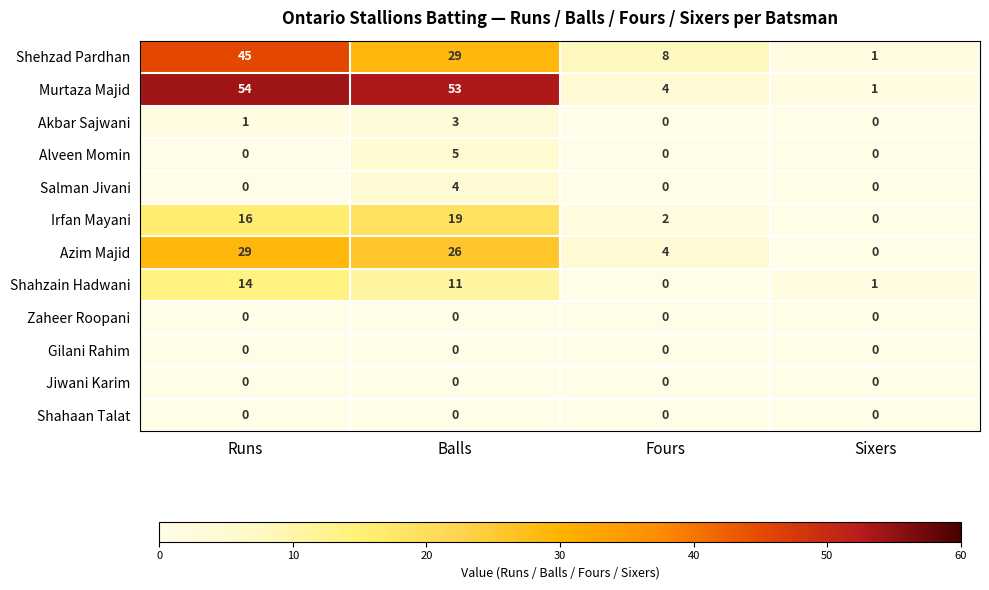

How many data points in Alveen Momin are above 0?

1